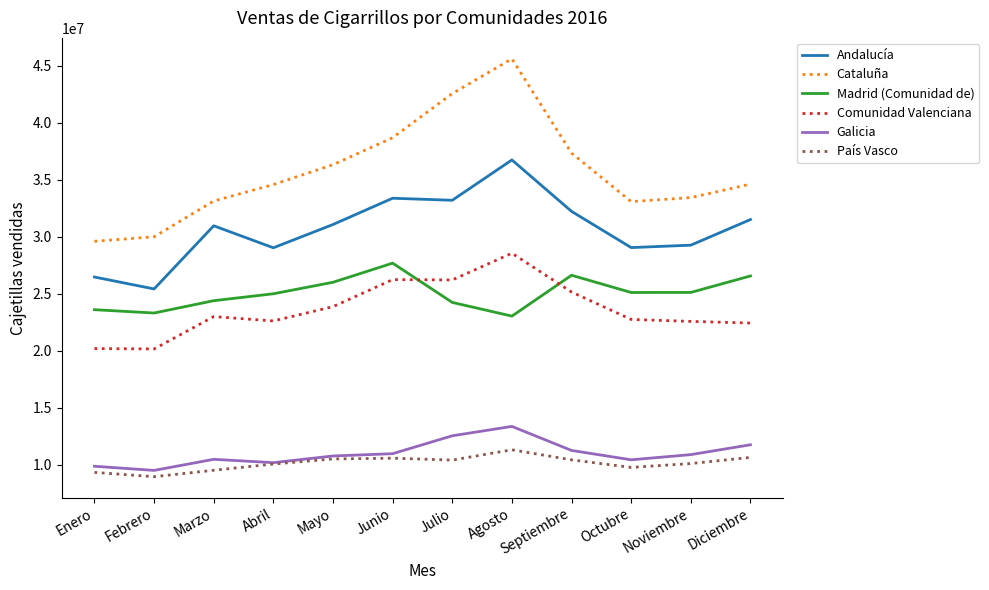

What is the spread (max minus min) of values at Octubre?

23312468